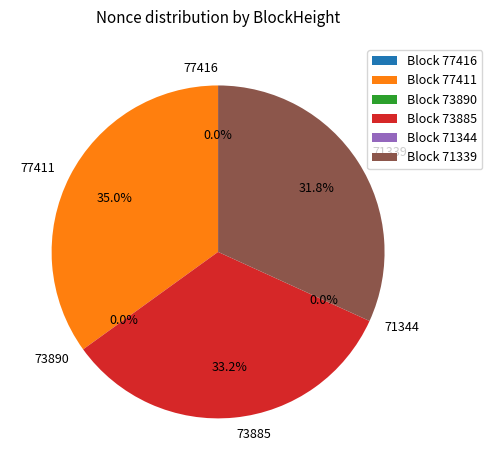

Combined, do 73890 and 71344 account for over 50%?

No